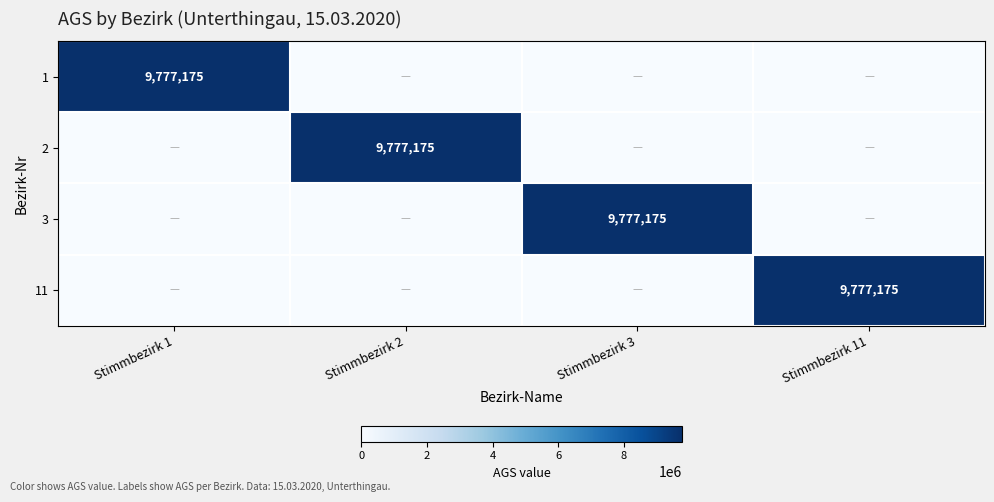

Rank the series at Stimmbezirk 3 from highest to lowest value.

3, 1, 2, 11